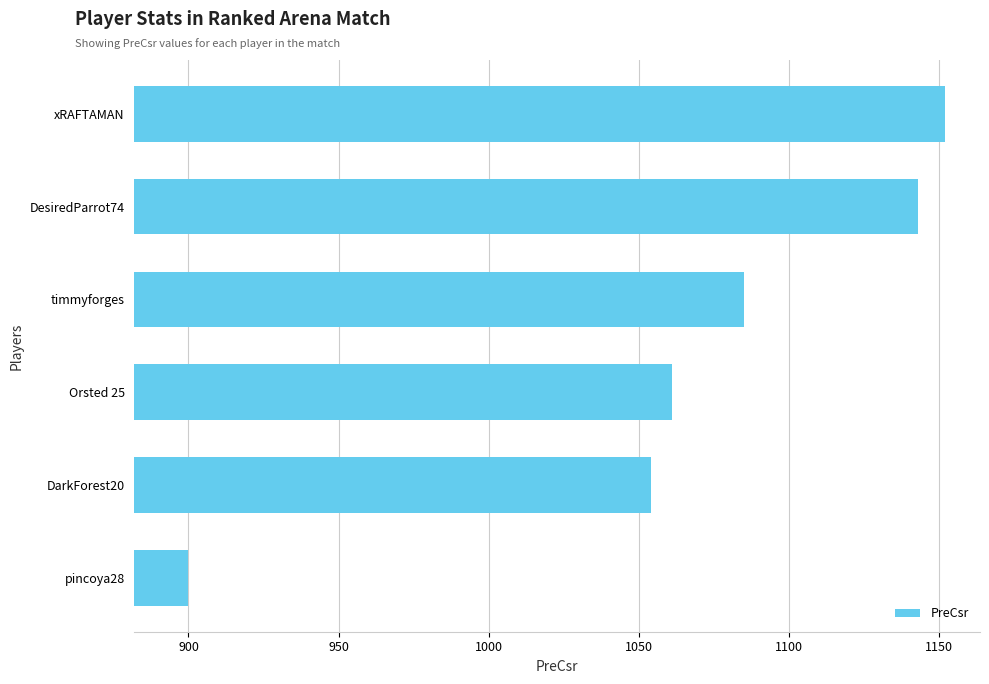

Rank the categories by value from highest to lowest.

xRAFTAMAN, DesiredParrot74, timmyforges, Orsted 25, DarkForest20, pincoya28